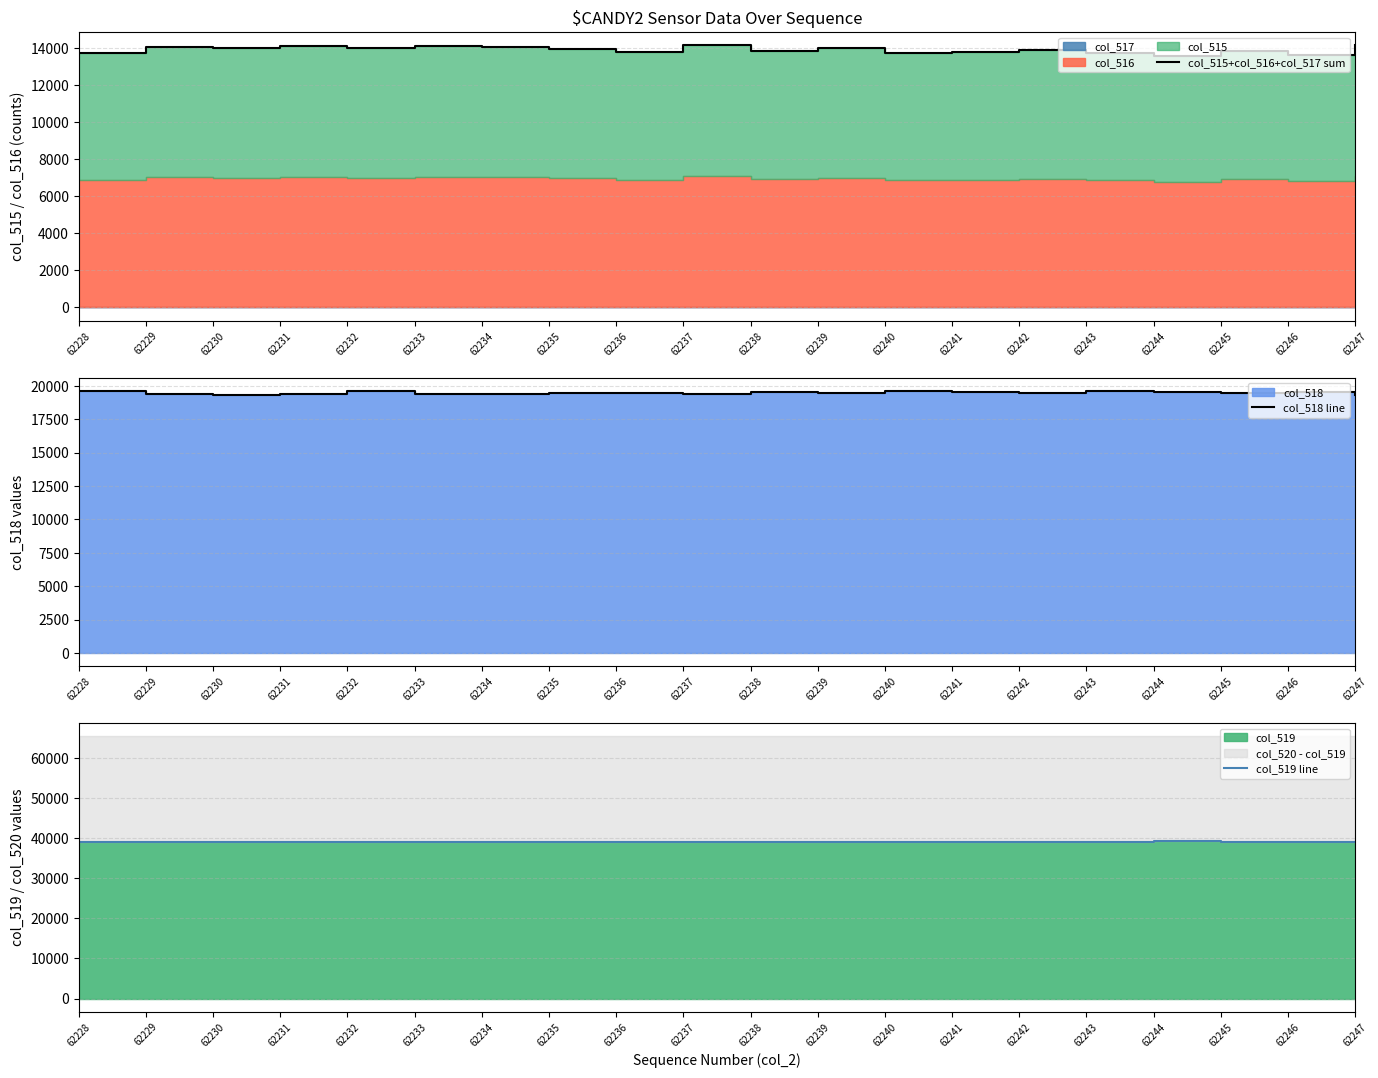

The value of col_518 line at 62241 is 19524. True or false?

True